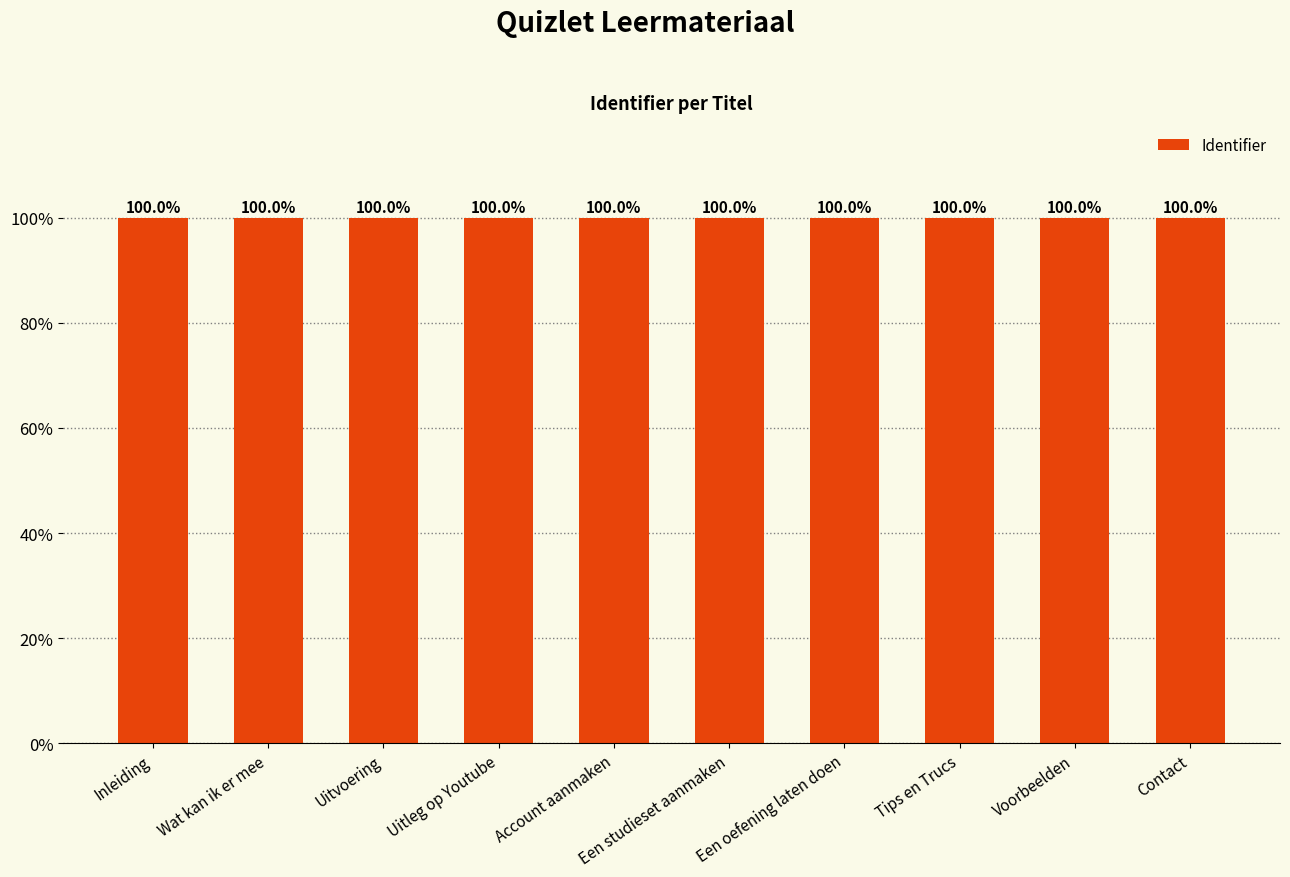

What is the label of the 10th bar from the right?

Inleiding